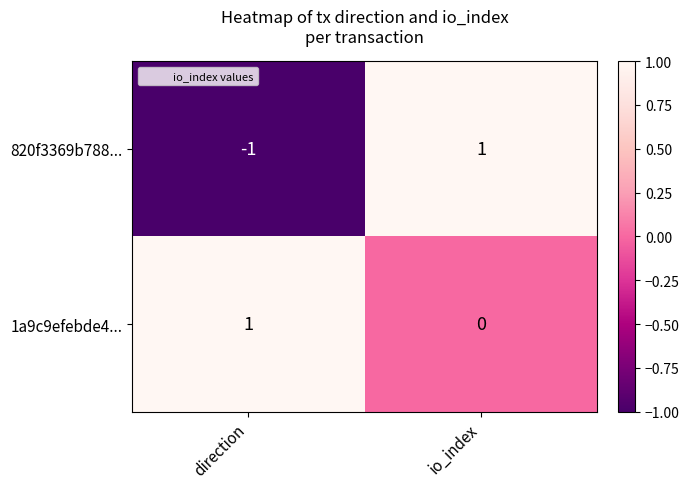

Count the number of data series in this chart.

2